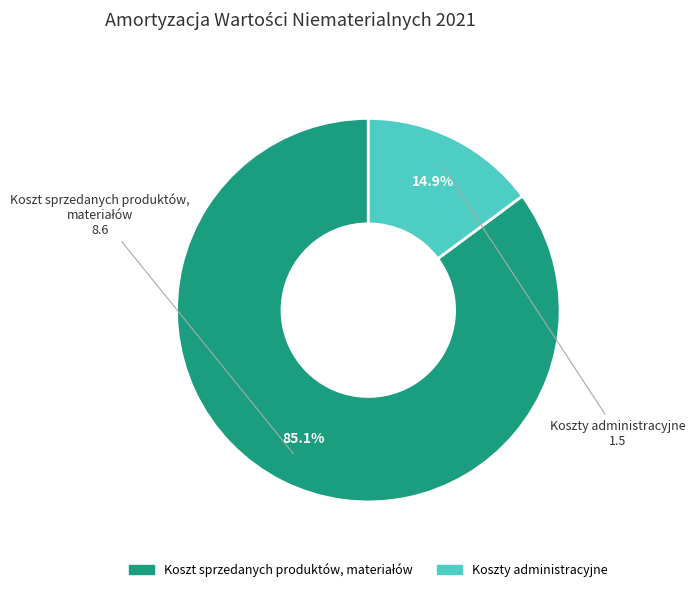

How many segments does this pie chart have?

2